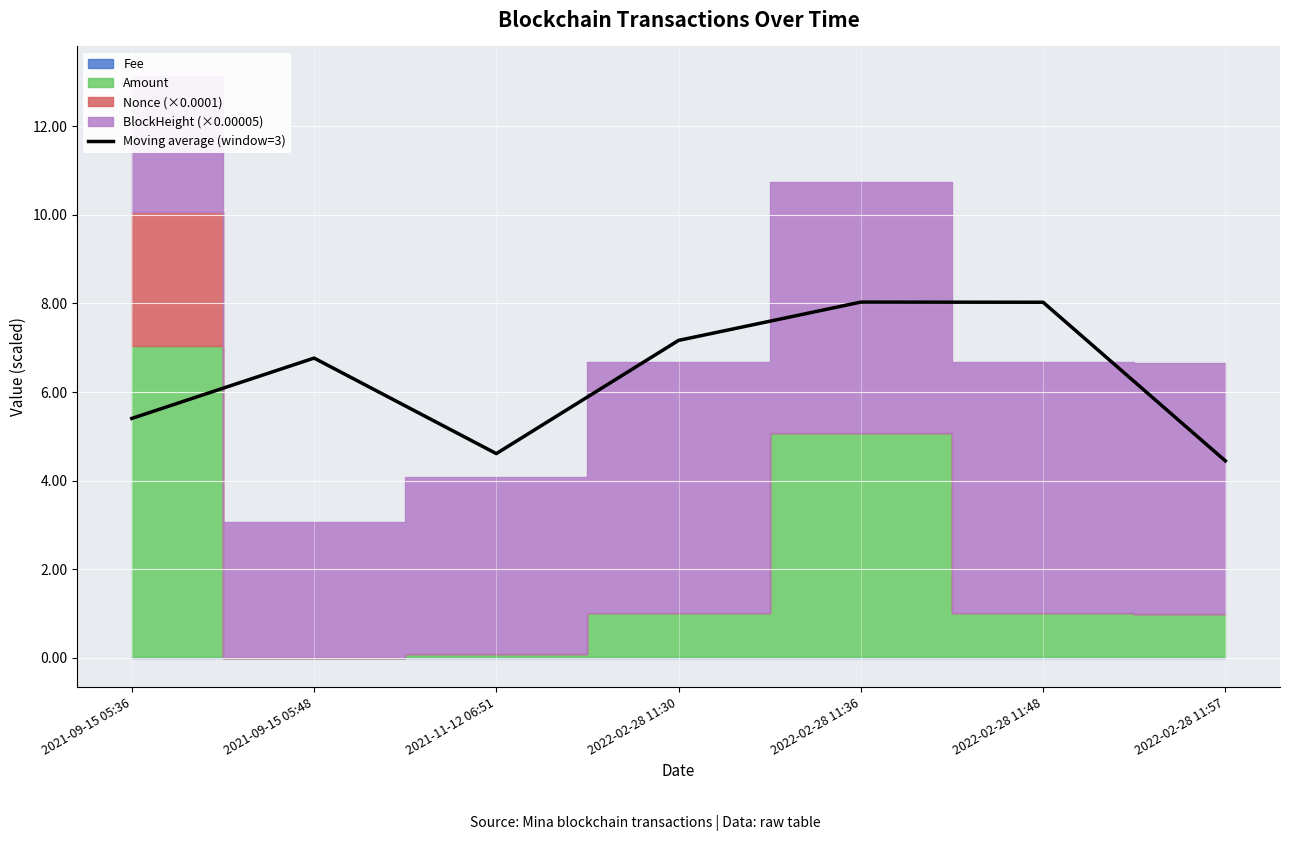

What is the label of the 2nd point from the right?

2022-02-28 11:48